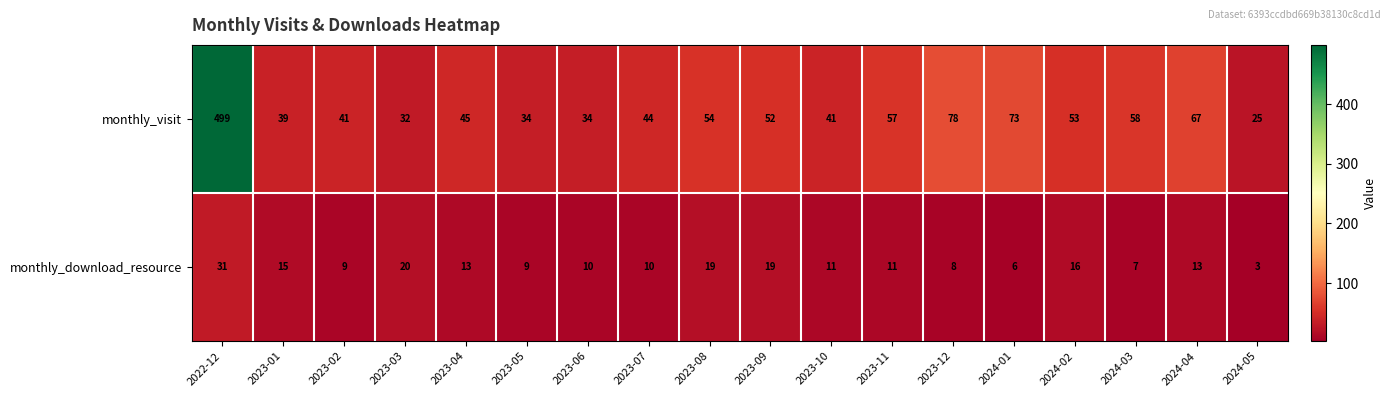

What is the sum of the monthly_visit values at 2023-11 and 2023-03?

89